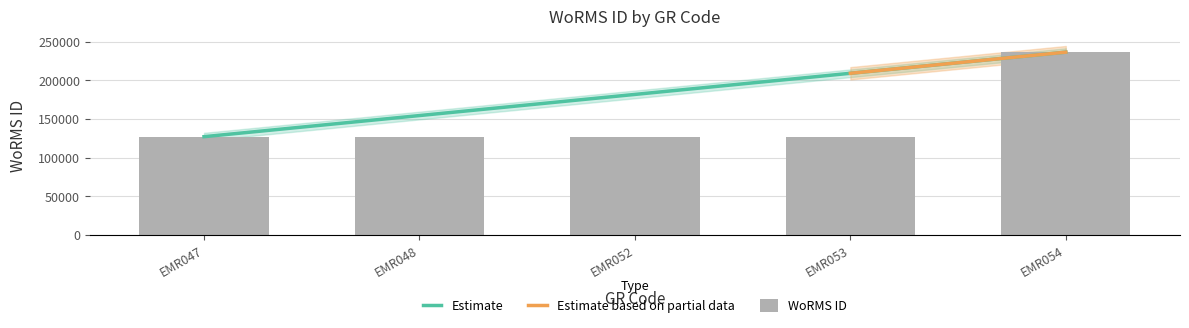

What is the minimum value shown in the chart?

127126